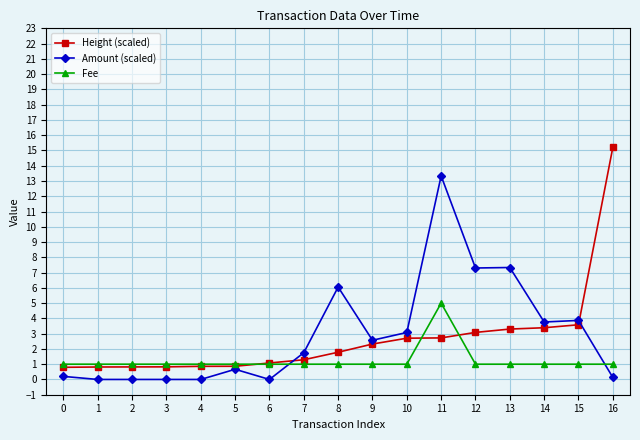

The value of Amount (scaled) at 1 is -6.7. True or false?

False